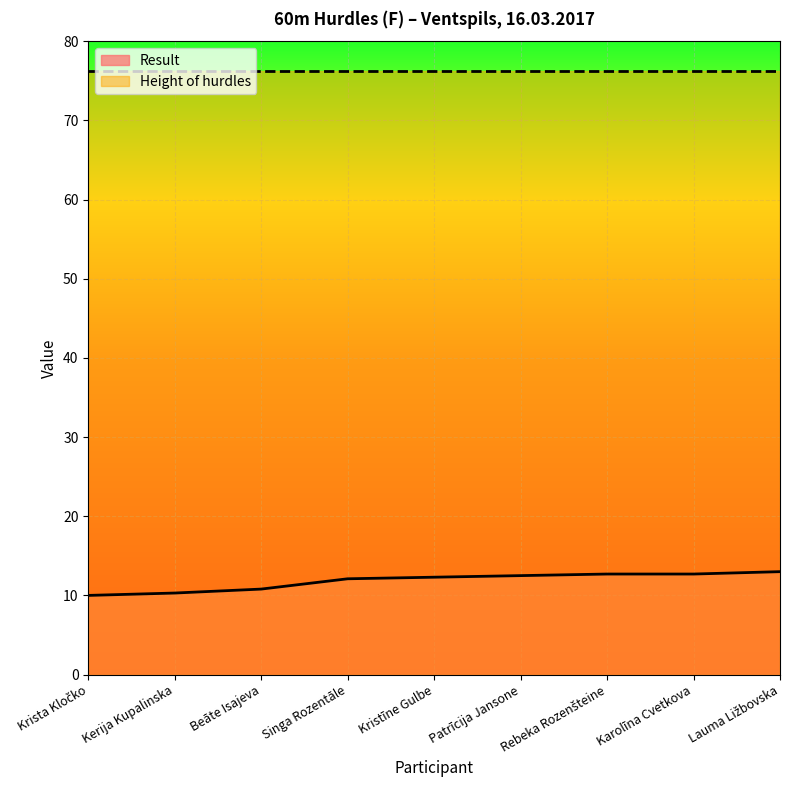

List the labels in order of value, smallest first.

Krista Kločko, Kerija Kupalinska, Beāte Isajeva, Singa Rozentāle, Kristīne Gulbe, Patrīcija Jansone, Rebeka Rozenšteine, Karolīna Cvetkova, Lauma Ližbovska